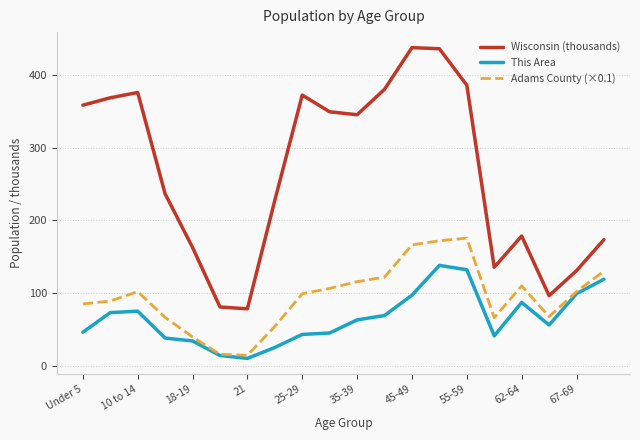

Is this an area chart (filled region under the line)?

No